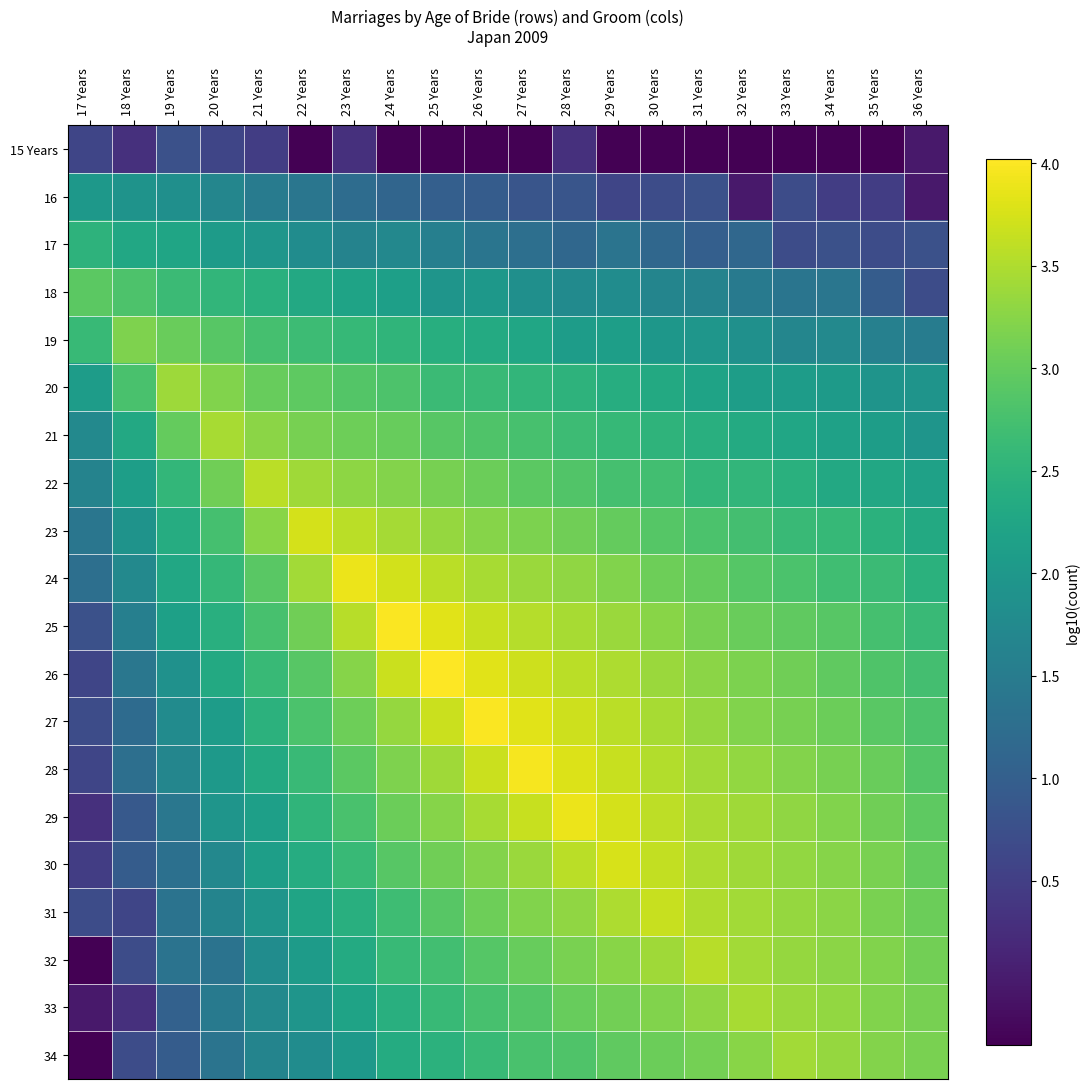

What is the spread (max minus min) of values at 36 Years?

3.1